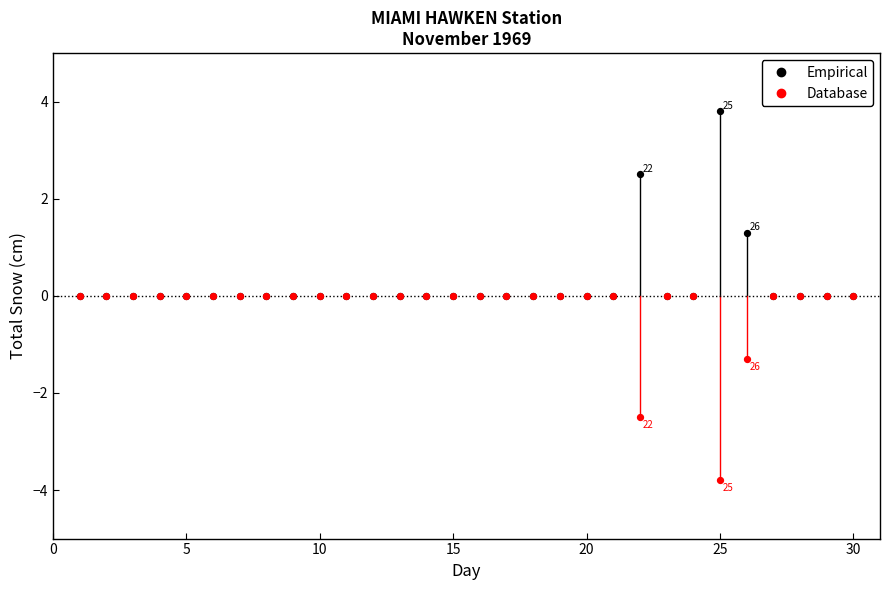

In the Empirical series, what Y value is closest to 1?

1.3